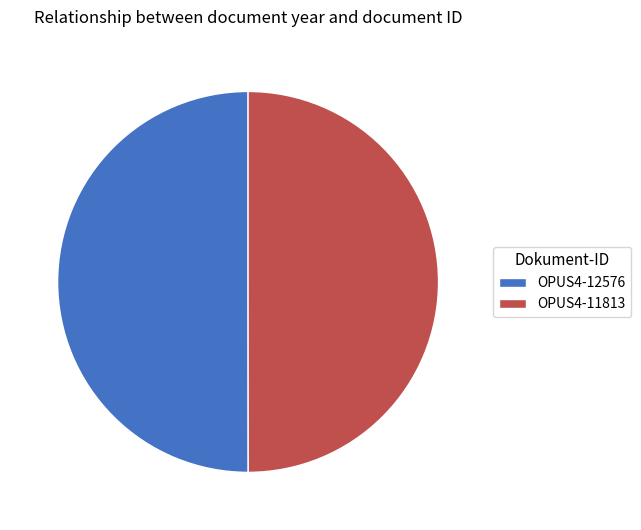

Do OPUS4-11813 and OPUS4-12576 together represent more than half of the pie?

Yes